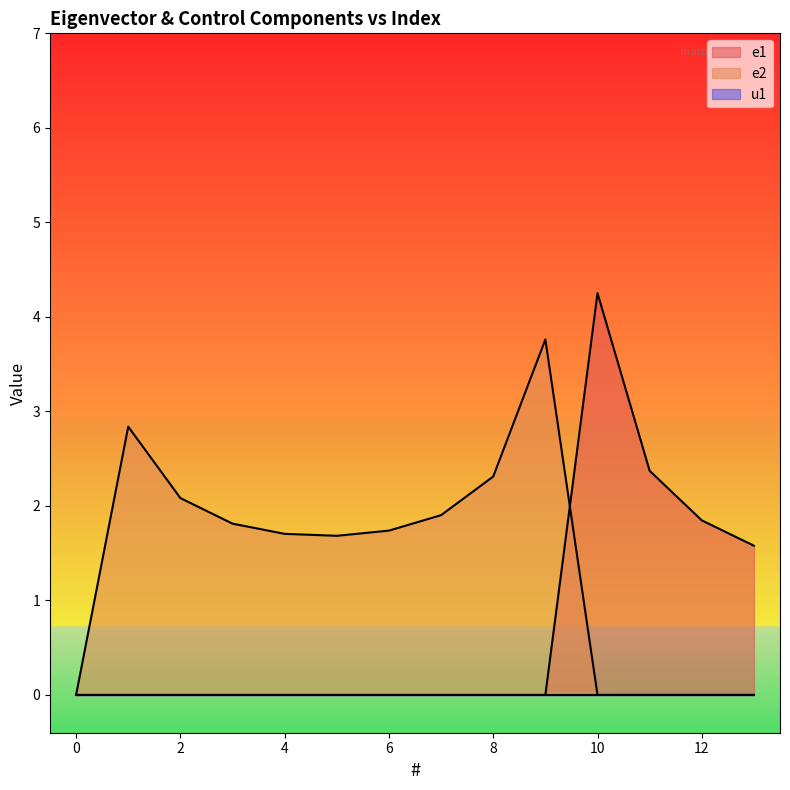

In e2, how many points are lower than both neighbors (excluding endpoints)?

1